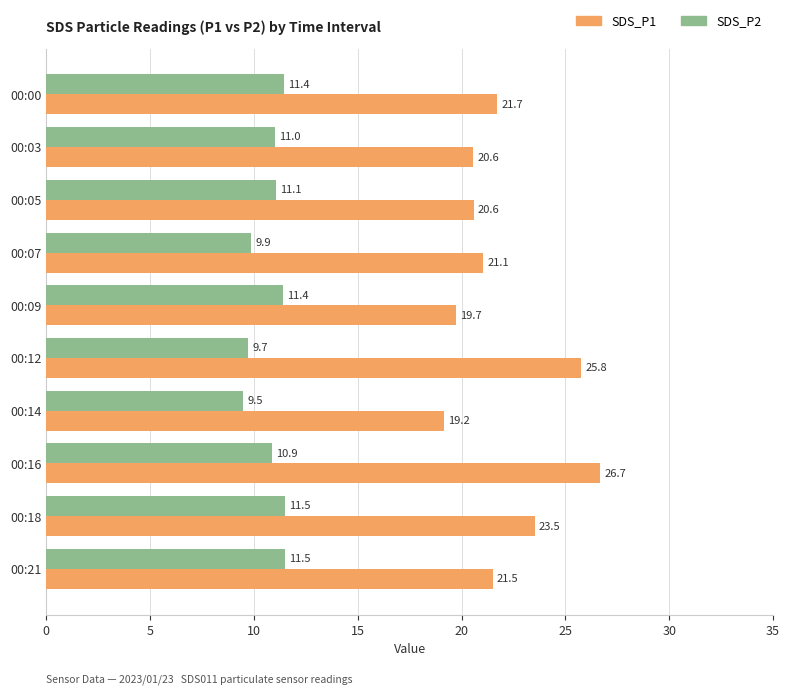

How many data points does each series have?

10